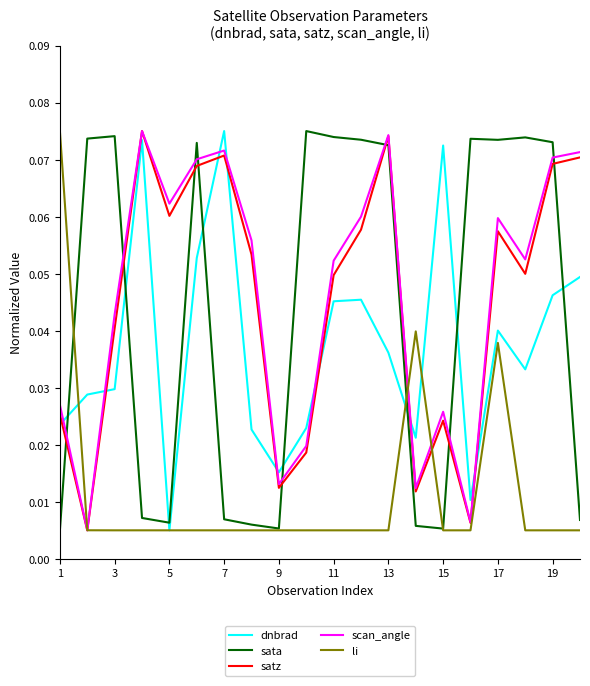

After their last crossing, which series has the higher values: dnbrad or sata?

dnbrad